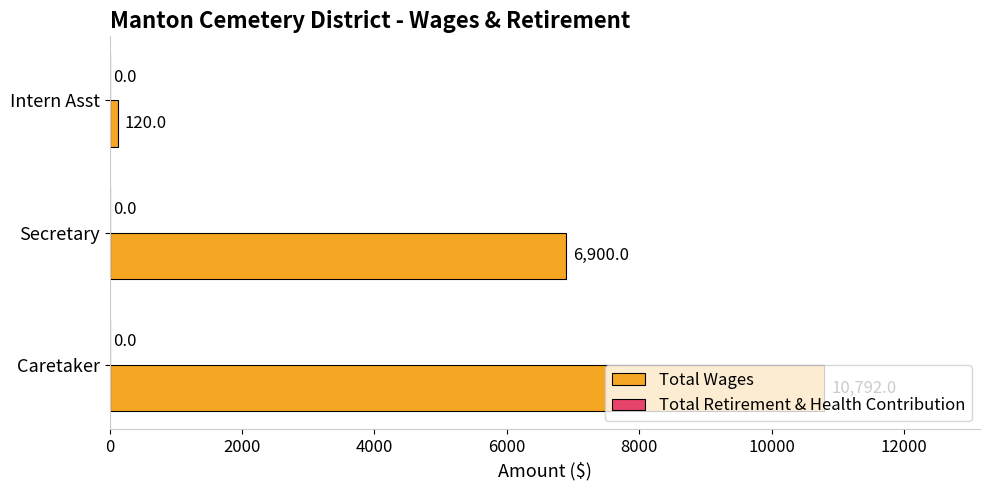

What is the maximum value shown in the chart?

10792